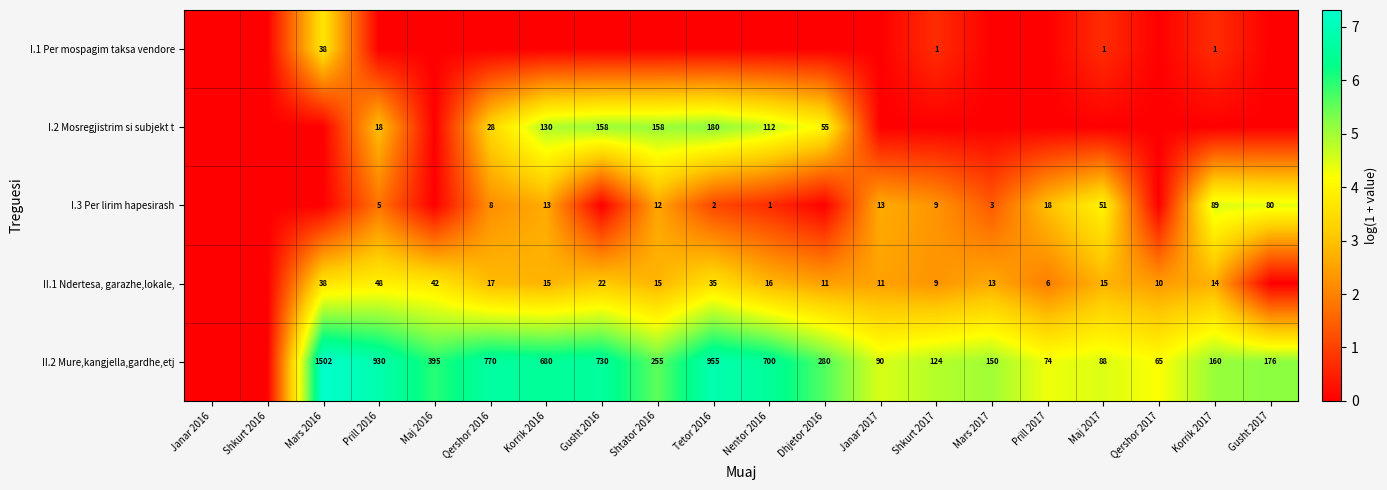

Which label corresponds to the smallest value in the chart?

Janar 2016